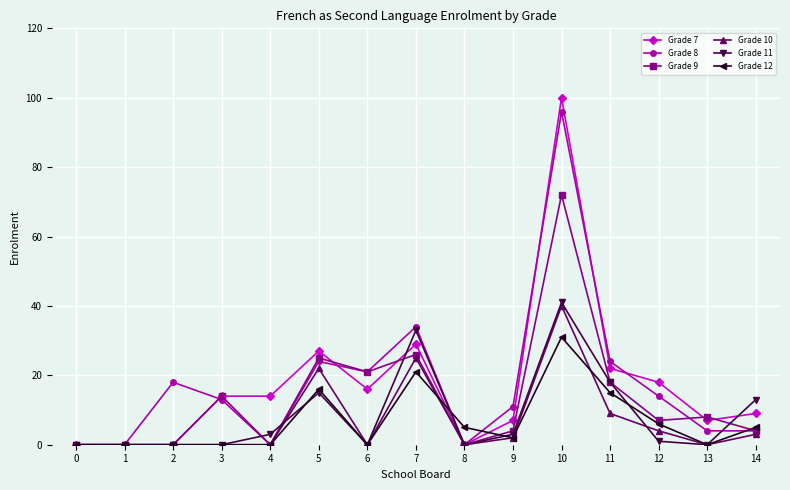

Is it true that Grade 7 equals 7 at 13?

True